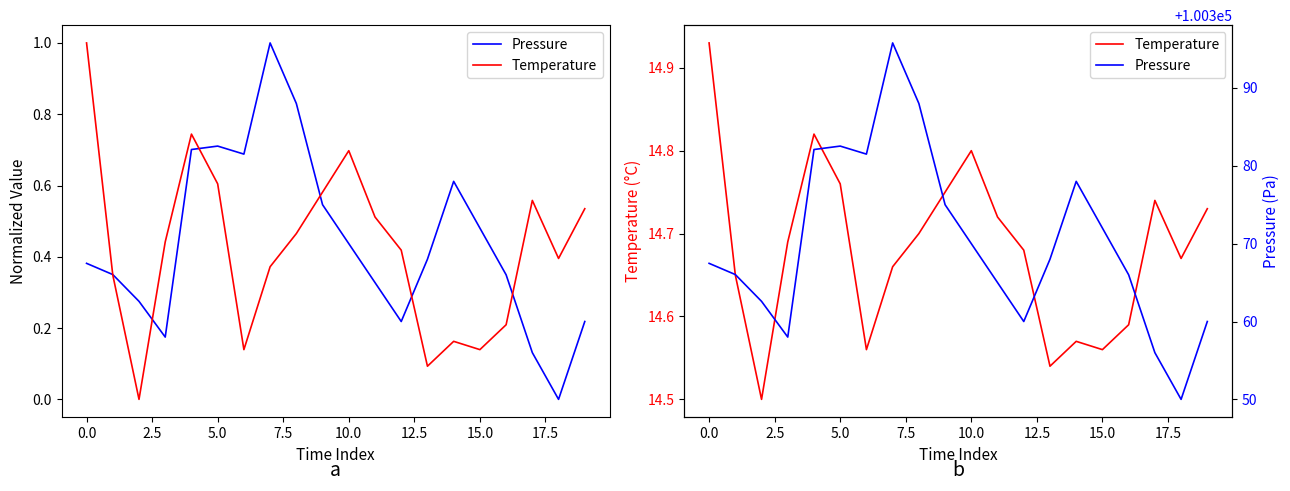

At how many categories does at least one series exceed 80226?

20